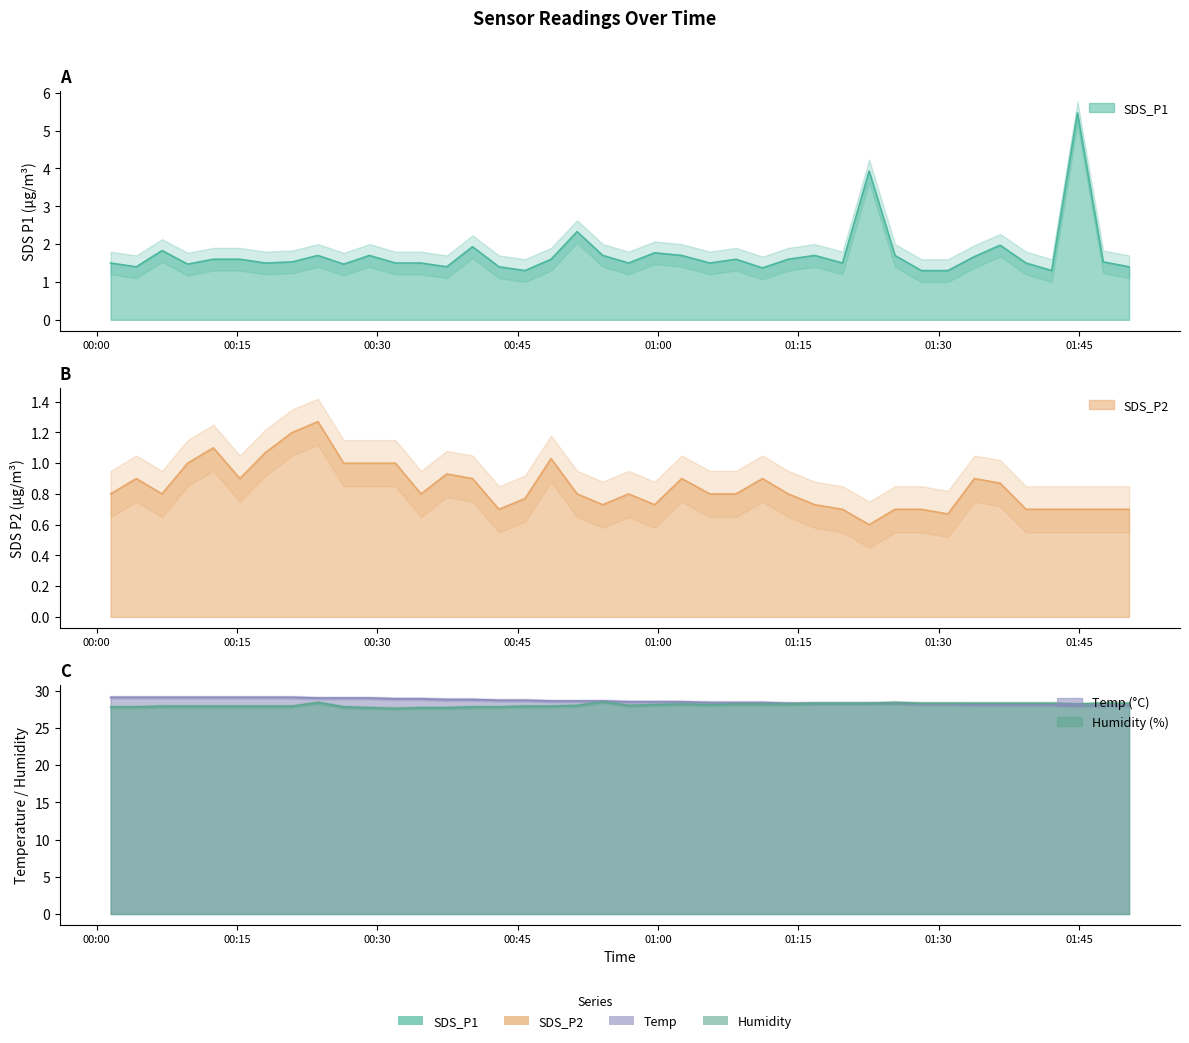

At which label does Humidity reach its peak?

2022/10/06 00:54:06